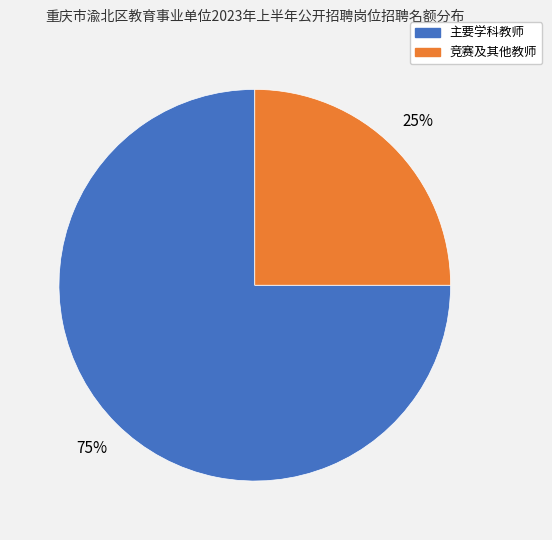

What percentage is the 竞赛及其他教师 slice, to the nearest percent?

25%